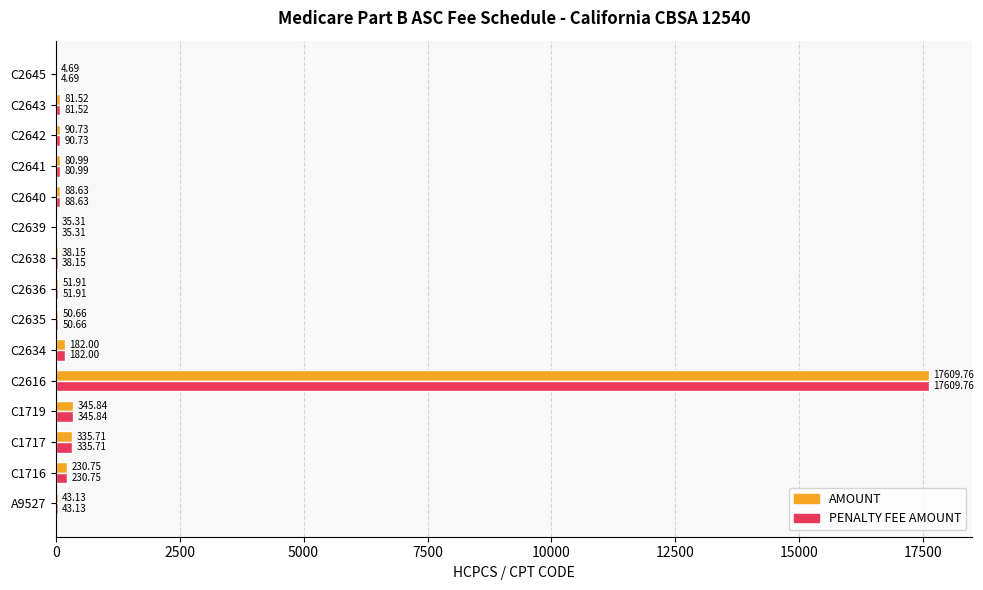

What is the sum of all PENALTY FEE AMOUNT values?

19269.8